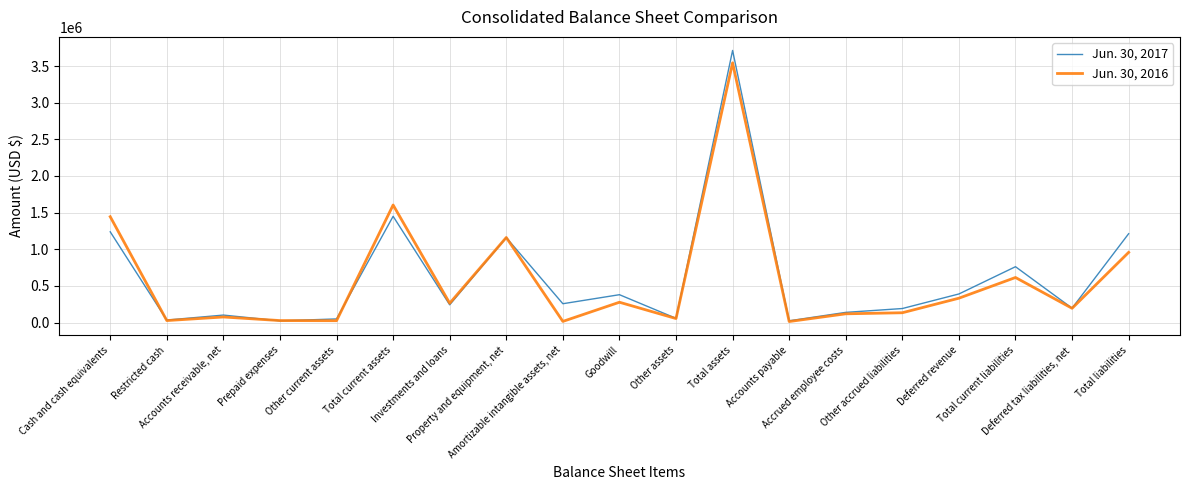

What are all the series names shown in the legend?

Jun. 30, 2017, Jun. 30, 2016